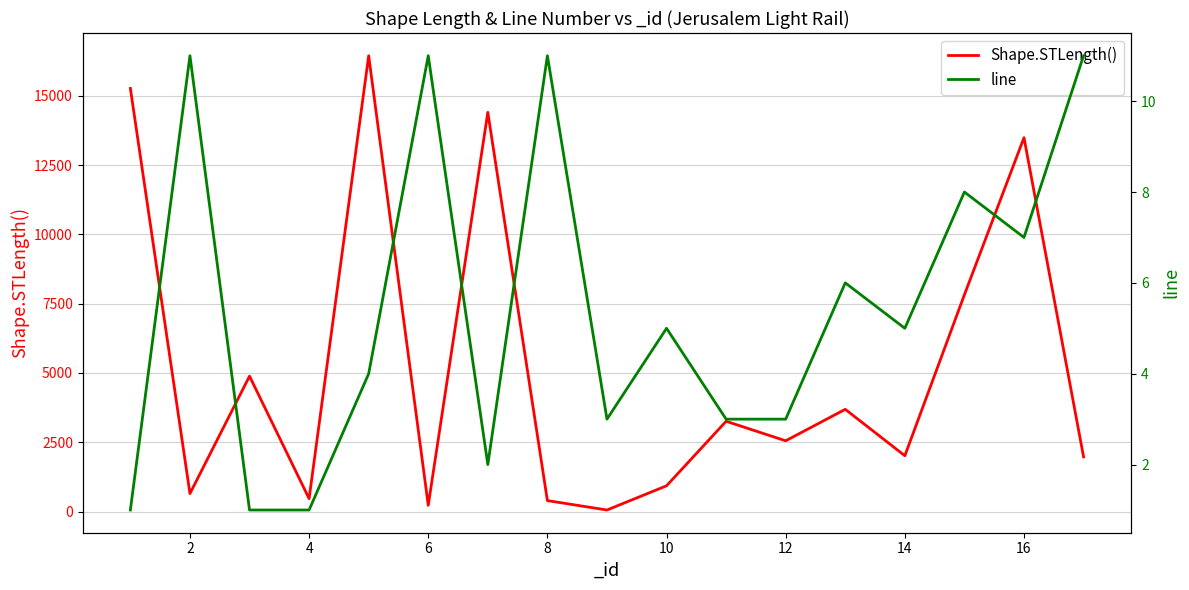

Reading right to left, what are all the values shown in this chart?

Shape.STLength(): 1977.7	13485.2	7823.2	2016.4	3689.7	2555.0	3258.6	932.3	59.0	398.6	14399.4	228.9	16440.4	468.9	4886.8	651.9	15261.8
line: 11.0	7.0	8.0	5.0	6.0	3.0	3.0	5.0	3.0	11.0	2.0	11.0	4.0	1.0	1.0	11.0	1.0